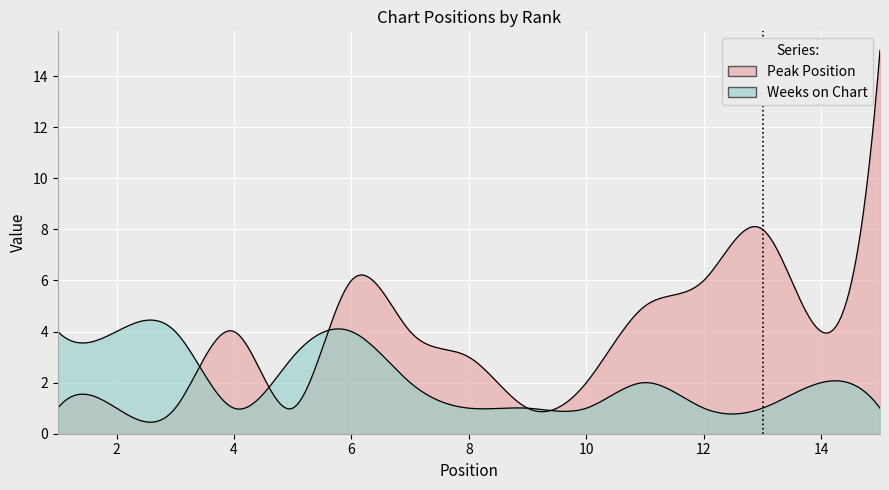

What is the greatest value displayed?

15